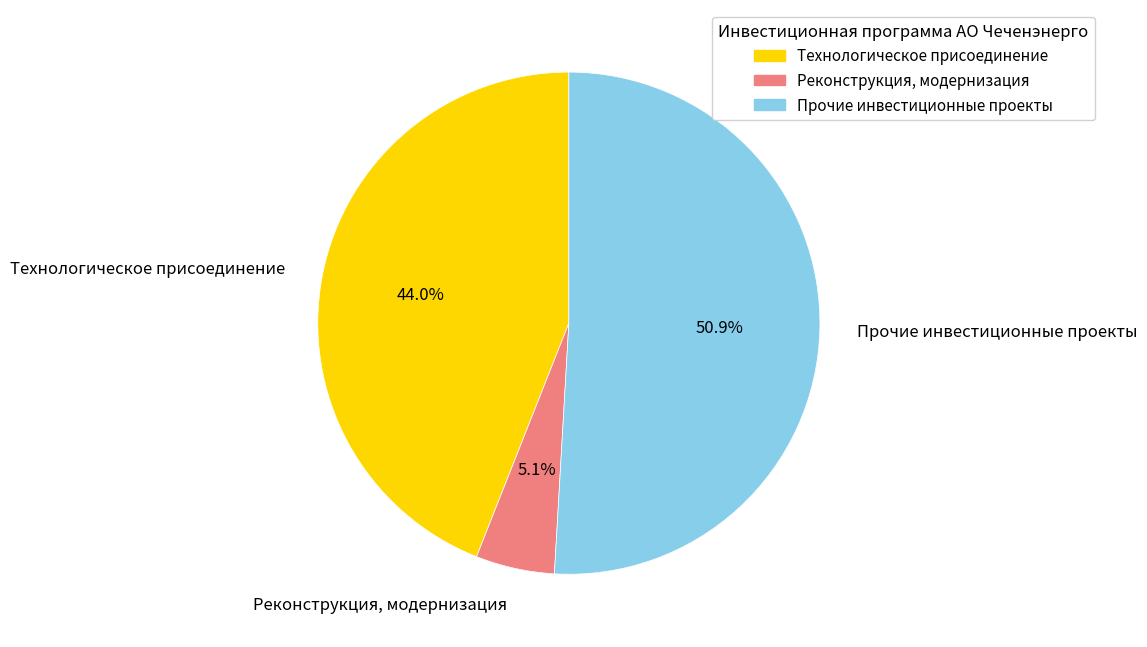

Which has a higher value, Прочие инвестиционные проекты or Реконструкция, модернизация?

Прочие инвестиционные проекты